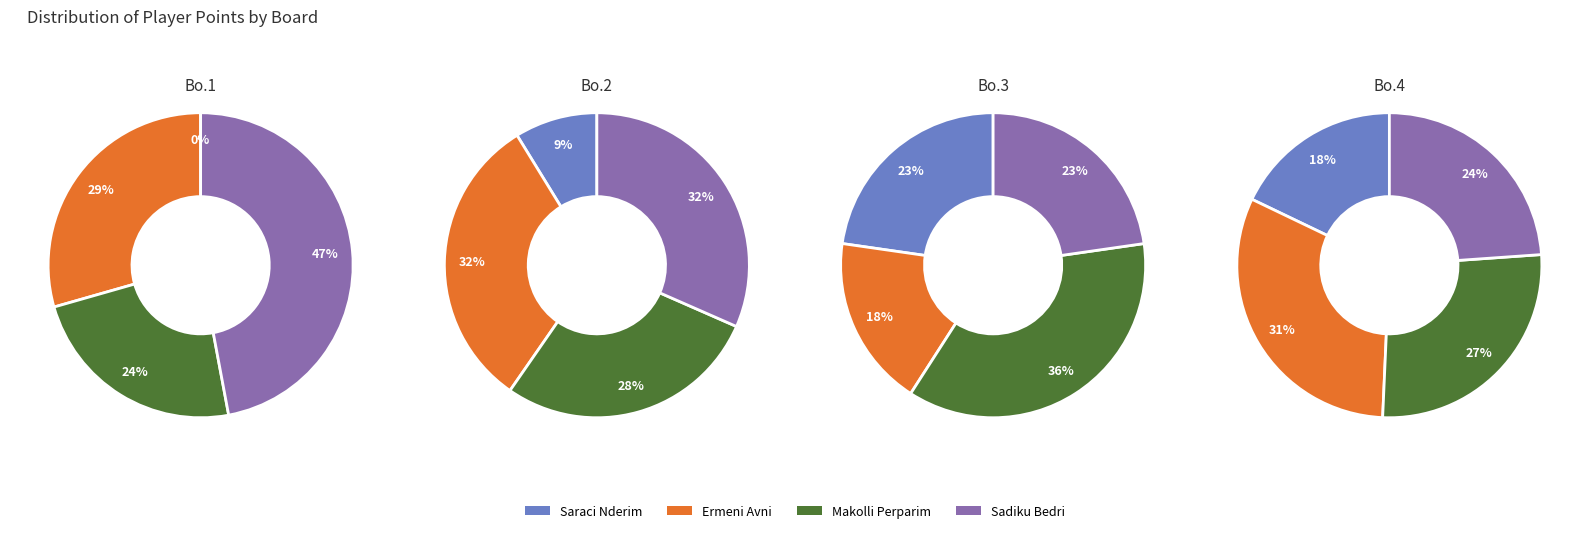

How many slices are in this pie chart?

4